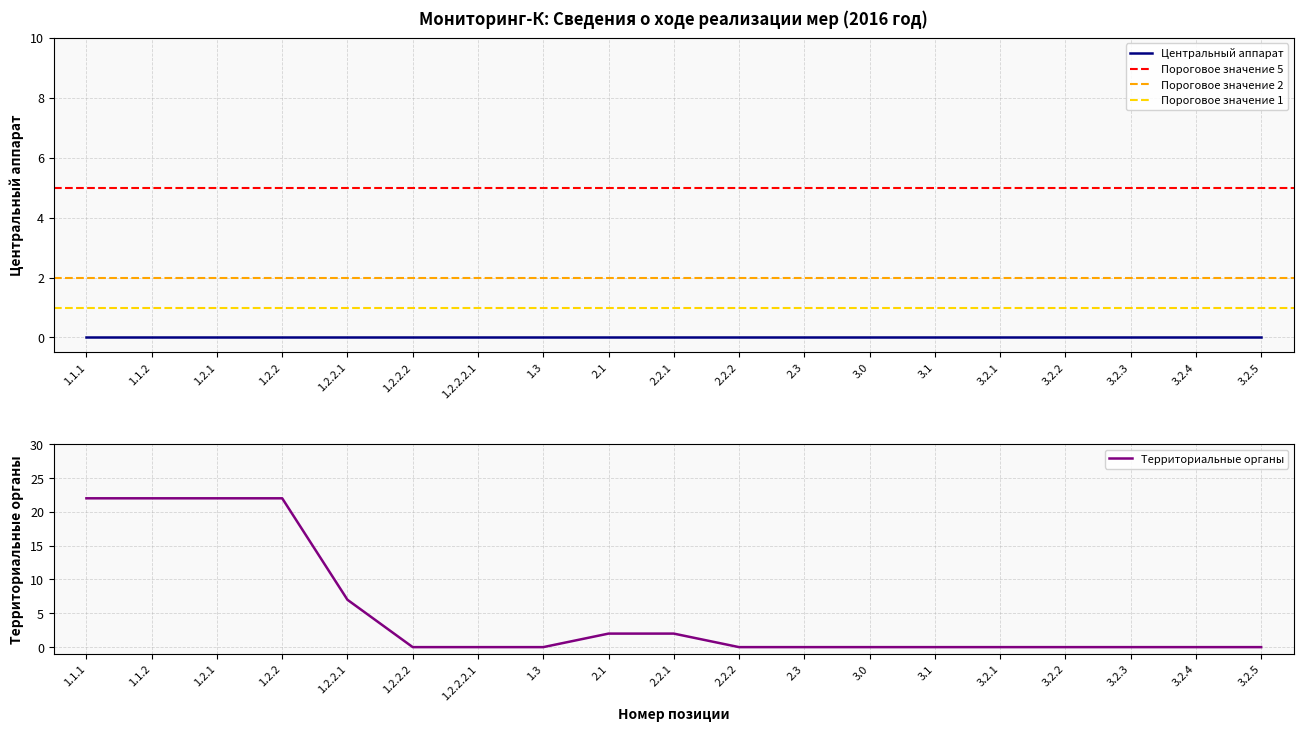

Rank the categories by value from lowest to highest.

1.2.2.2, 1.2.2.2.1, 1.3, 2.2.2, 2.3, 3.0, 3.1, 3.2.1, 3.2.2, 3.2.3, 3.2.4, 3.2.5, 2.1, 2.2.1, 1.2.2.1, 1.1.1, 1.1.2, 1.2.1, 1.2.2